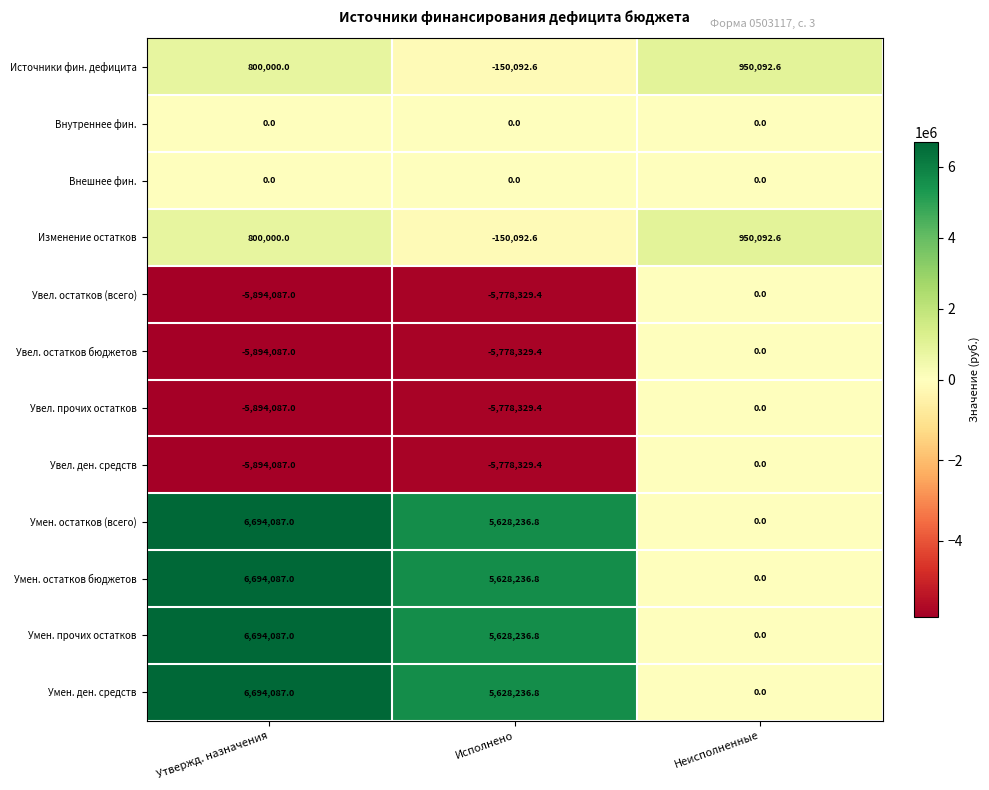

What is the sum of the Увел. остатков (всего) values at Утвержд. назначения and Неисполненные?

-5894087.0